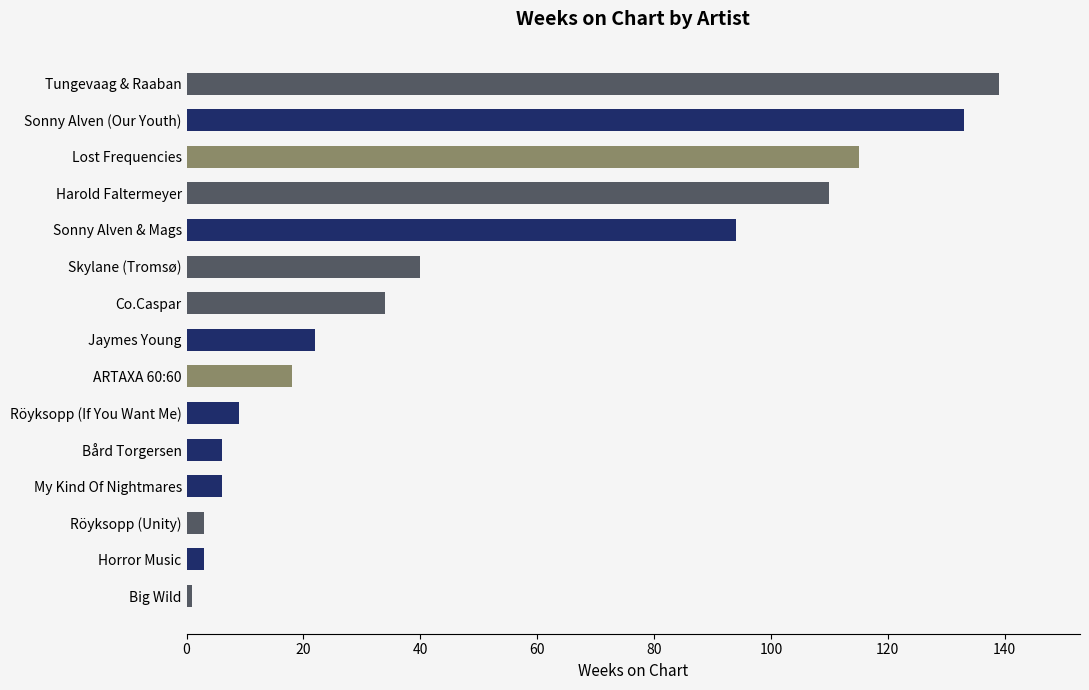

What is the difference between the second highest and second lowest values?

130